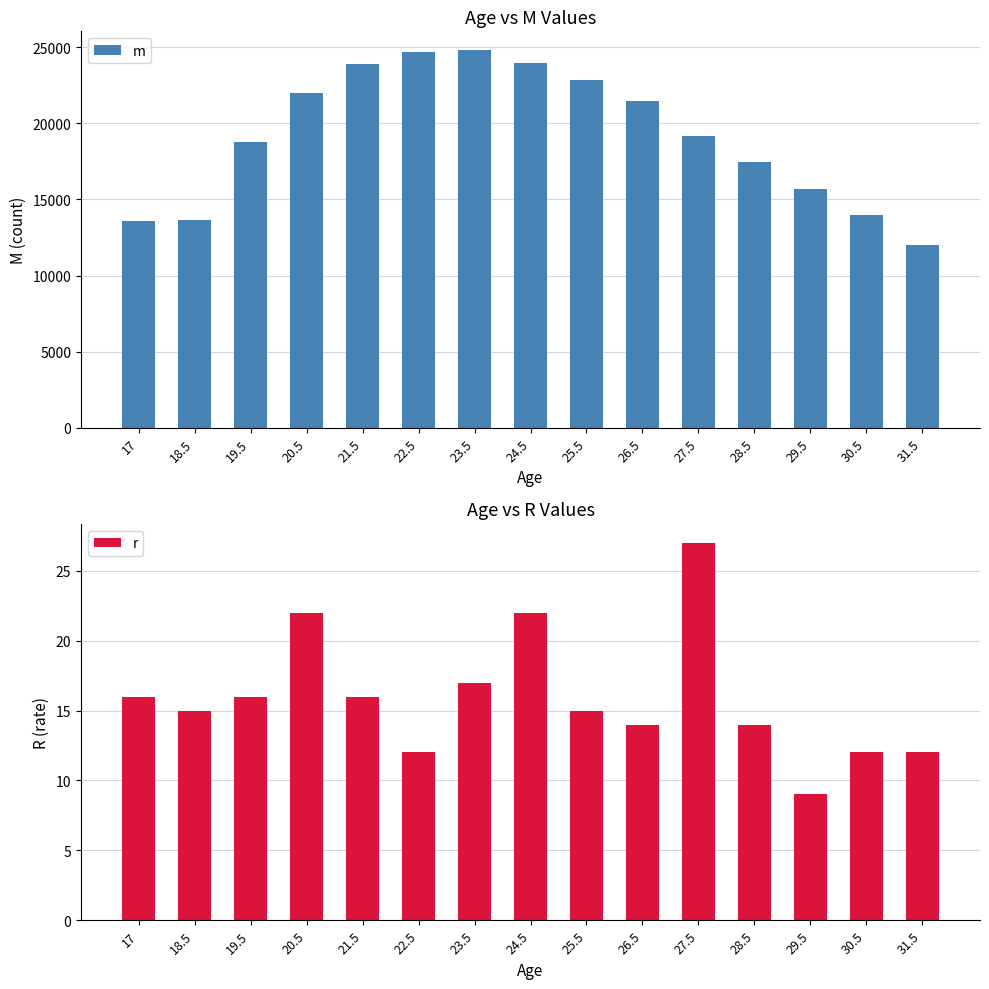

What position from the left is 21.5?

5